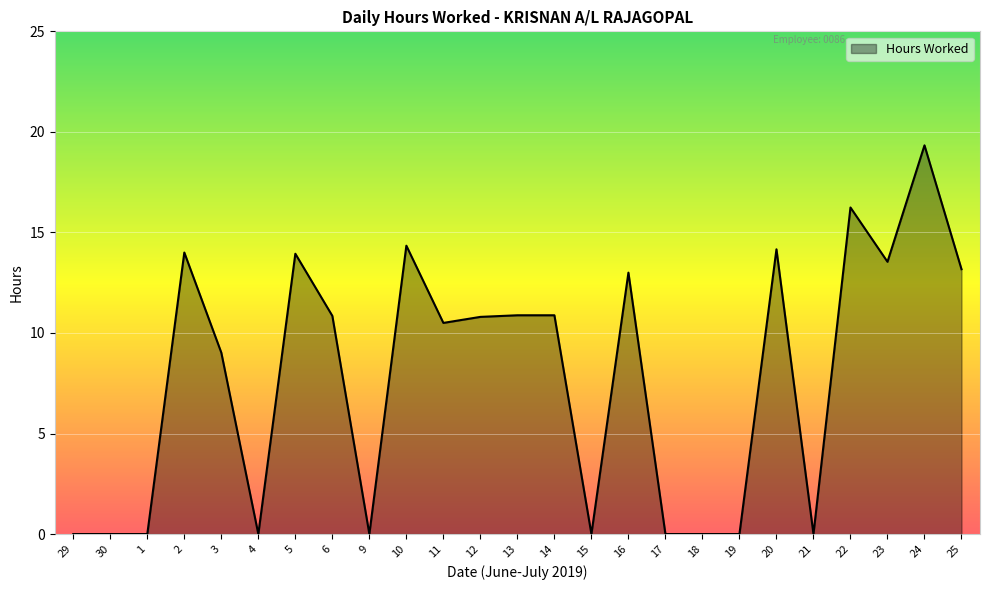

Between 4 and 6, which is larger?

6